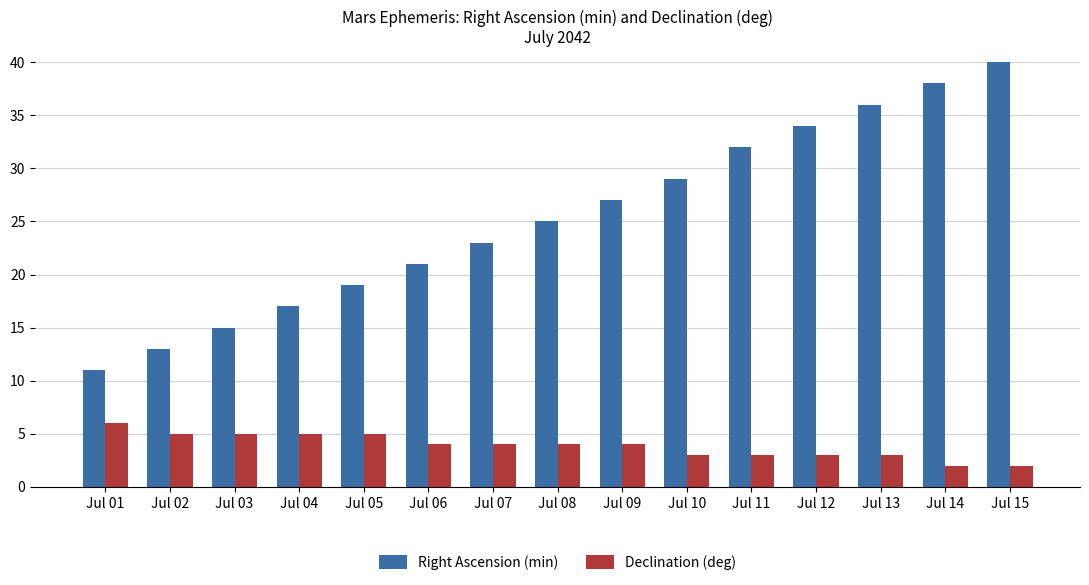

Reading right to left, list all the values displayed in this chart.

Right Ascension (min): Jul 15=40	Jul 14=38	Jul 13=36	Jul 12=34	Jul 11=32	Jul 10=29	Jul 09=27	Jul 08=25	Jul 07=23	Jul 06=21	Jul 05=19	Jul 04=17	Jul 03=15	Jul 02=13	Jul 01=11
Declination (deg): Jul 15=2	Jul 14=2	Jul 13=3	Jul 12=3	Jul 11=3	Jul 10=3	Jul 09=4	Jul 08=4	Jul 07=4	Jul 06=4	Jul 05=5	Jul 04=5	Jul 03=5	Jul 02=5	Jul 01=6